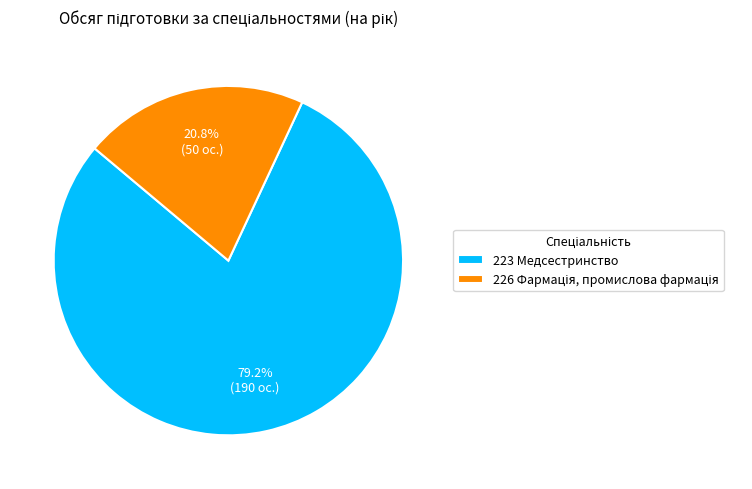

How many slices are in this pie chart?

2